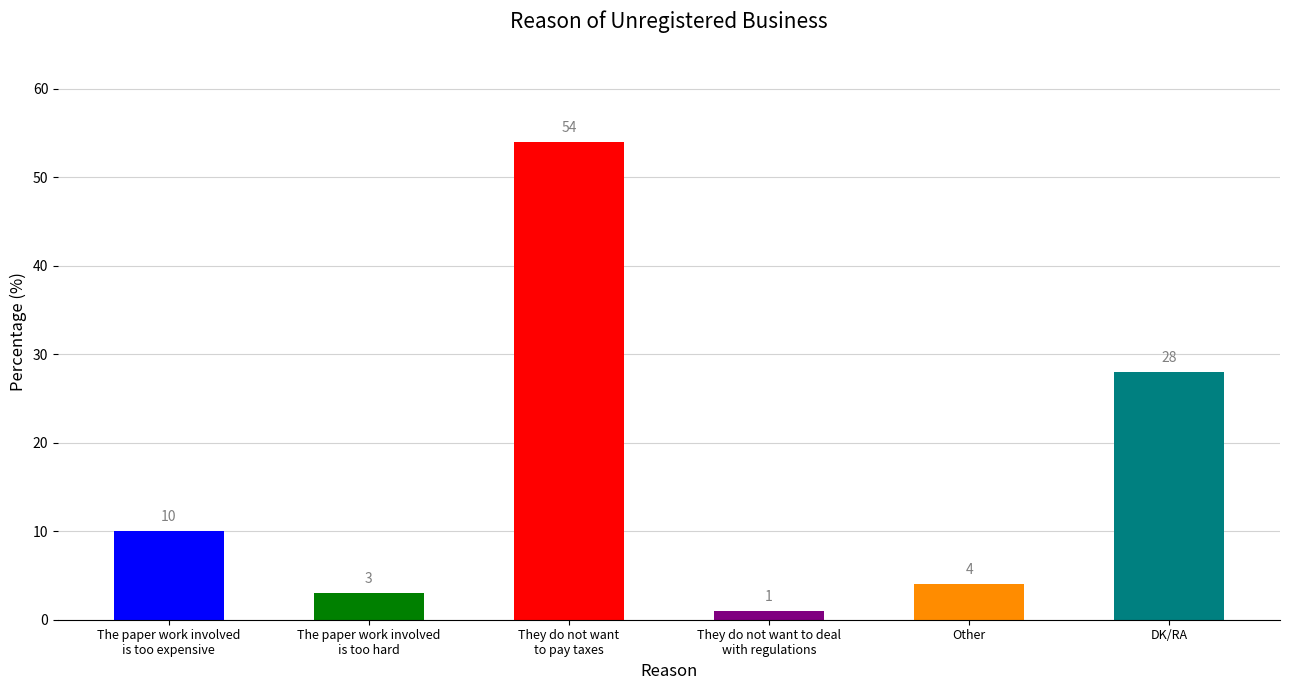

Reading left to right, extract all data points from this chart.

10	3	54	1	4	28